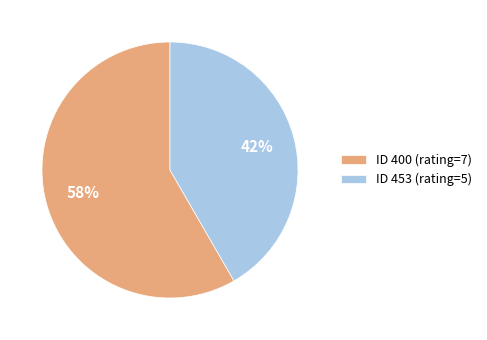

How many segments does this pie chart have?

2